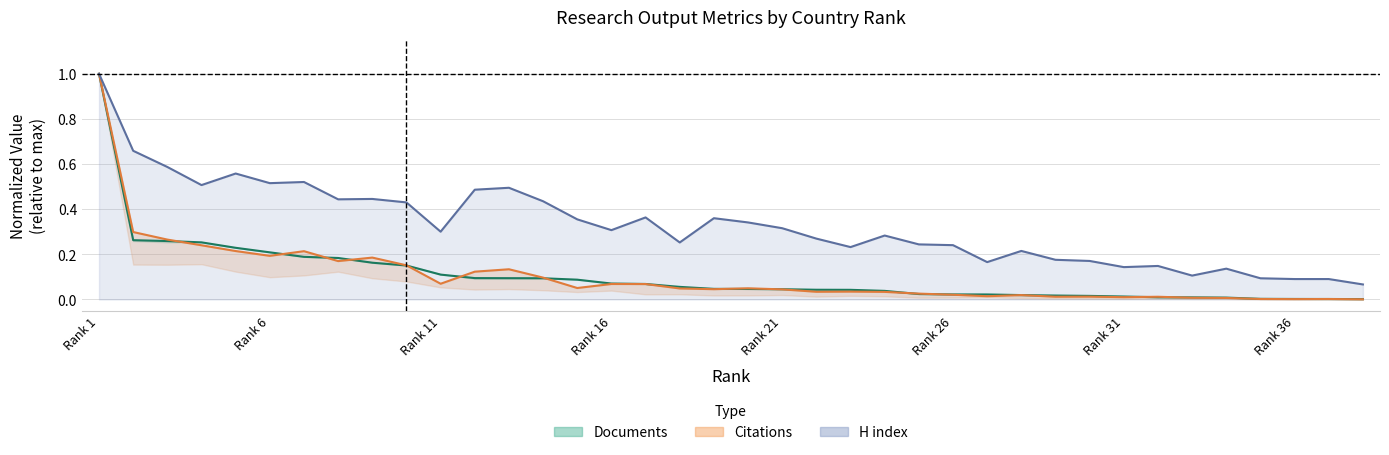

What is the difference between the maximum and minimum values in the Documents series?

1.0